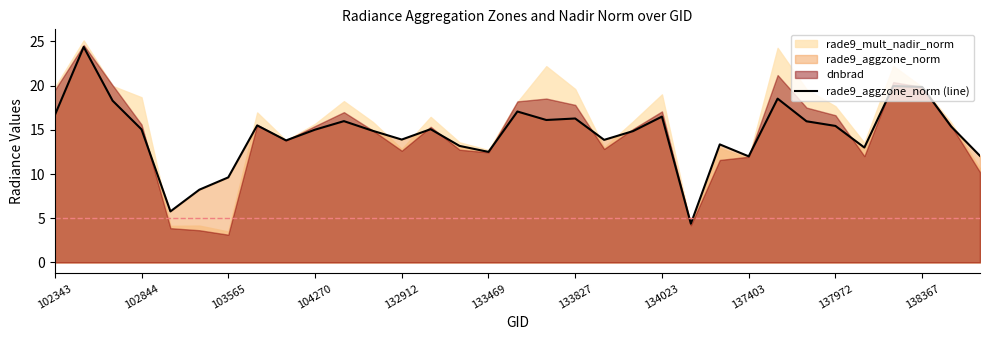

What is the highest value of the rade9_aggzone_norm (line) series?

24.4